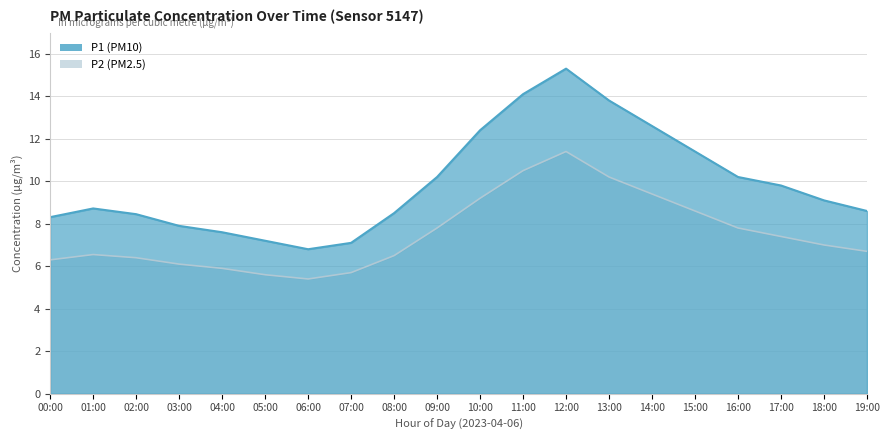

How many lines are shown in the chart?

2